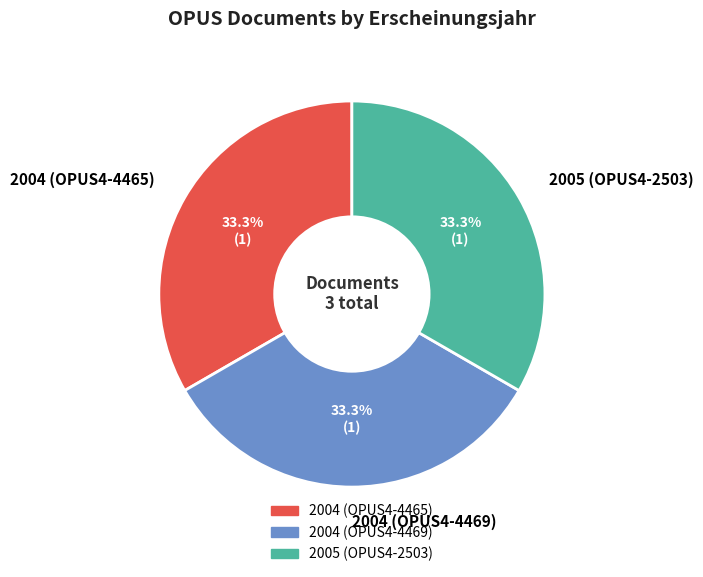

Approximately how many times larger is the value at 2004 (OPUS4-4469) compared to 2004 (OPUS4-4465)?

1.0